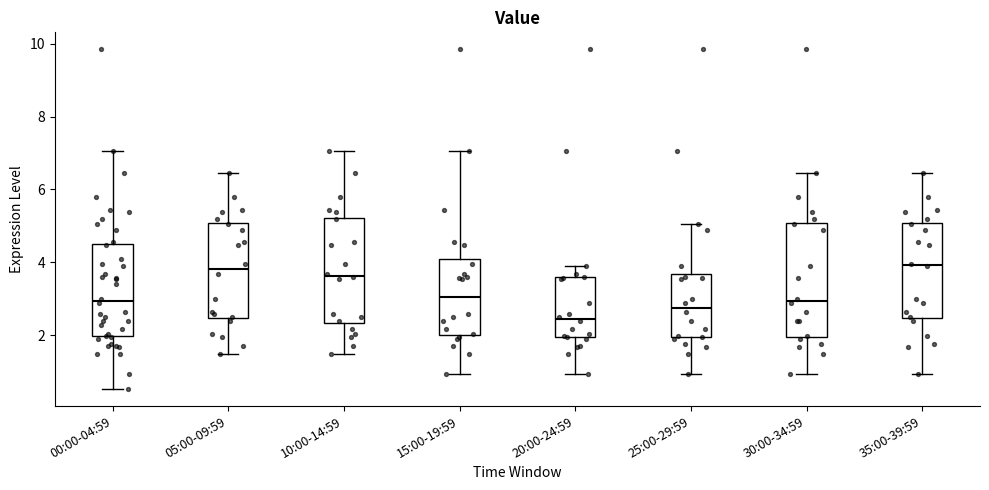

Which box is the tallest, from its lower edge to its upper edge?

30:00-34:59